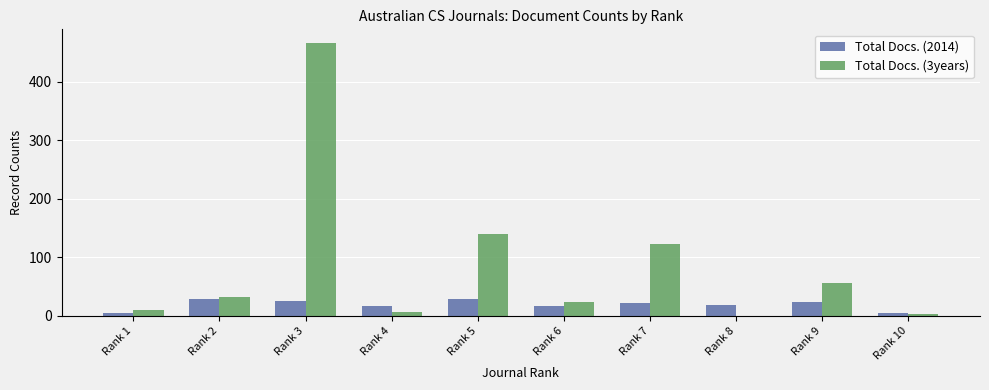

How many positive values does the Total Docs. (3years) series have?

9